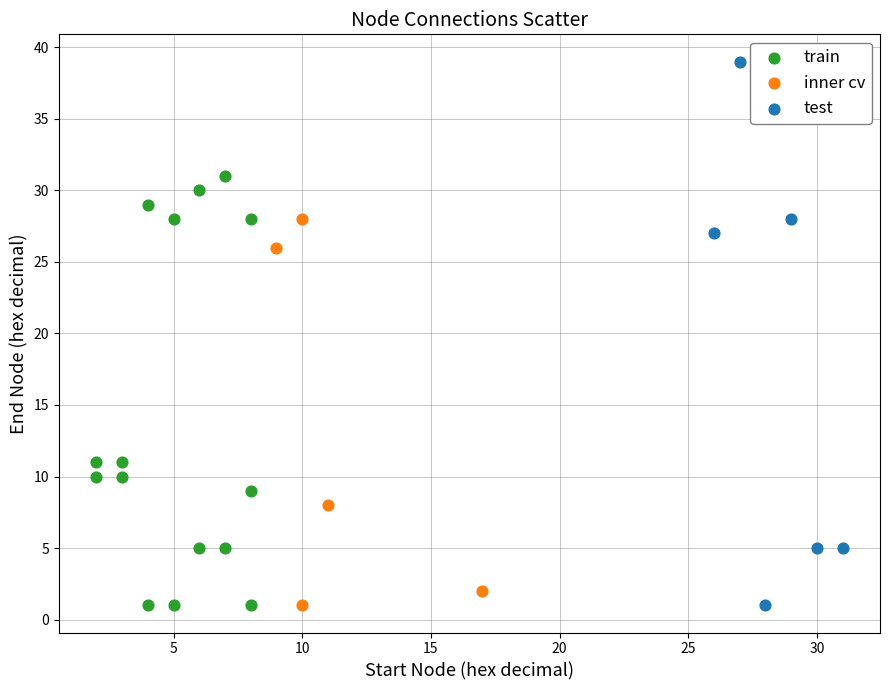

Which series has the largest Y range (max minus min)?

test